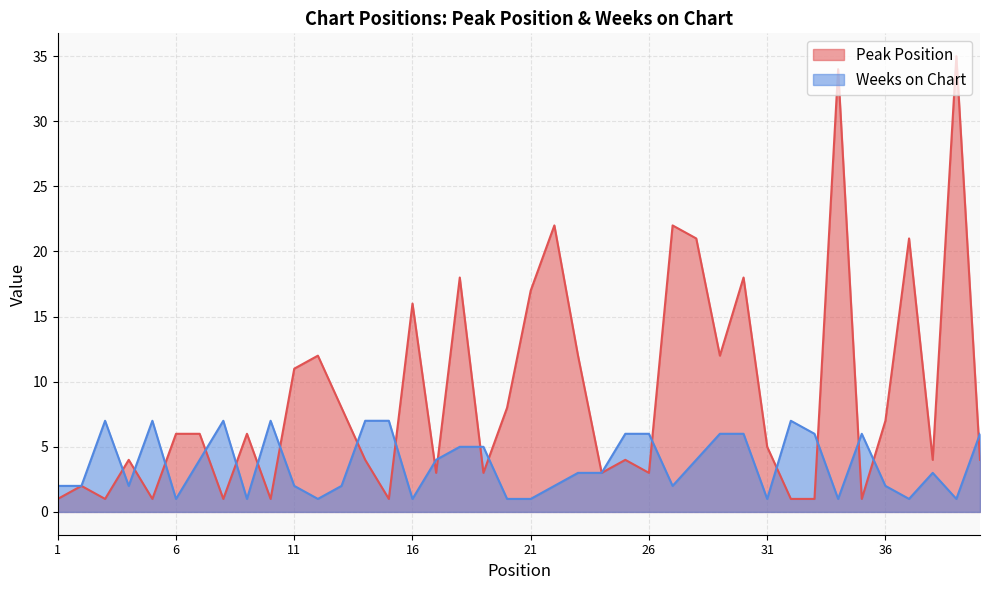

Where does the Peak Position series first go above 6?

11